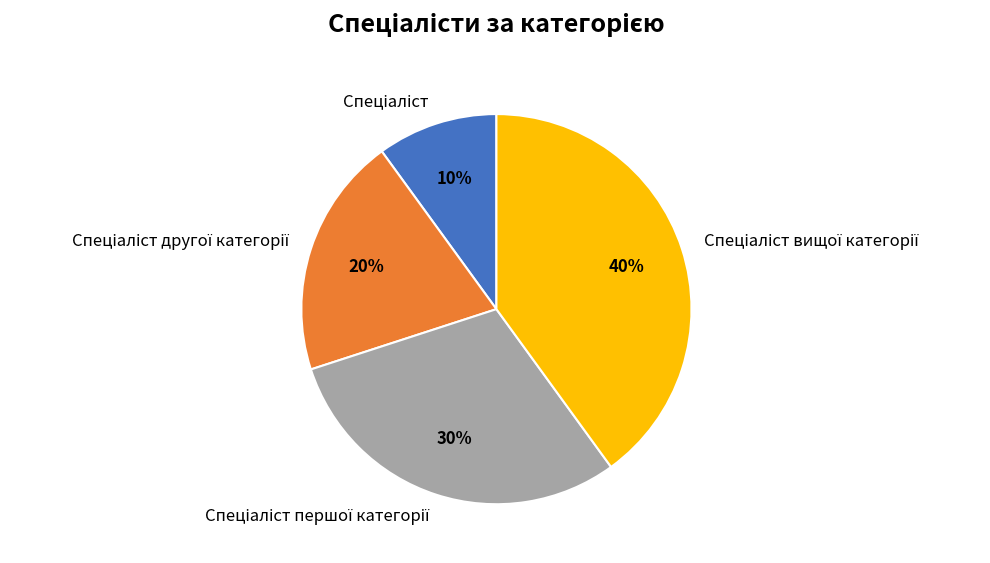

To the nearest percent, what is the difference between the largest and smallest slice percentages?

30%